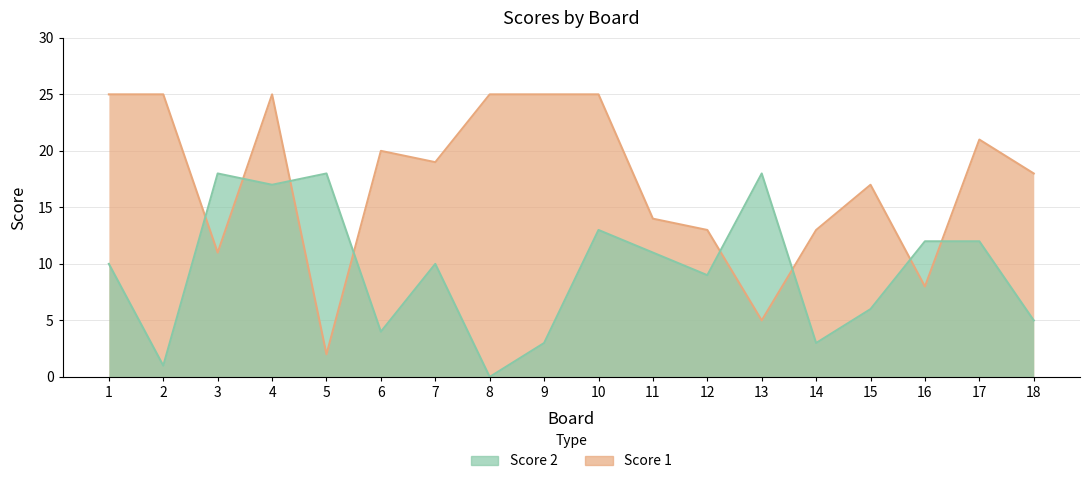

Rank the categories by Score 2 value from lowest to highest.

8, 2, 9, 14, 6, 18, 15, 12, 1, 7, 11, 16, 17, 10, 4, 3, 5, 13